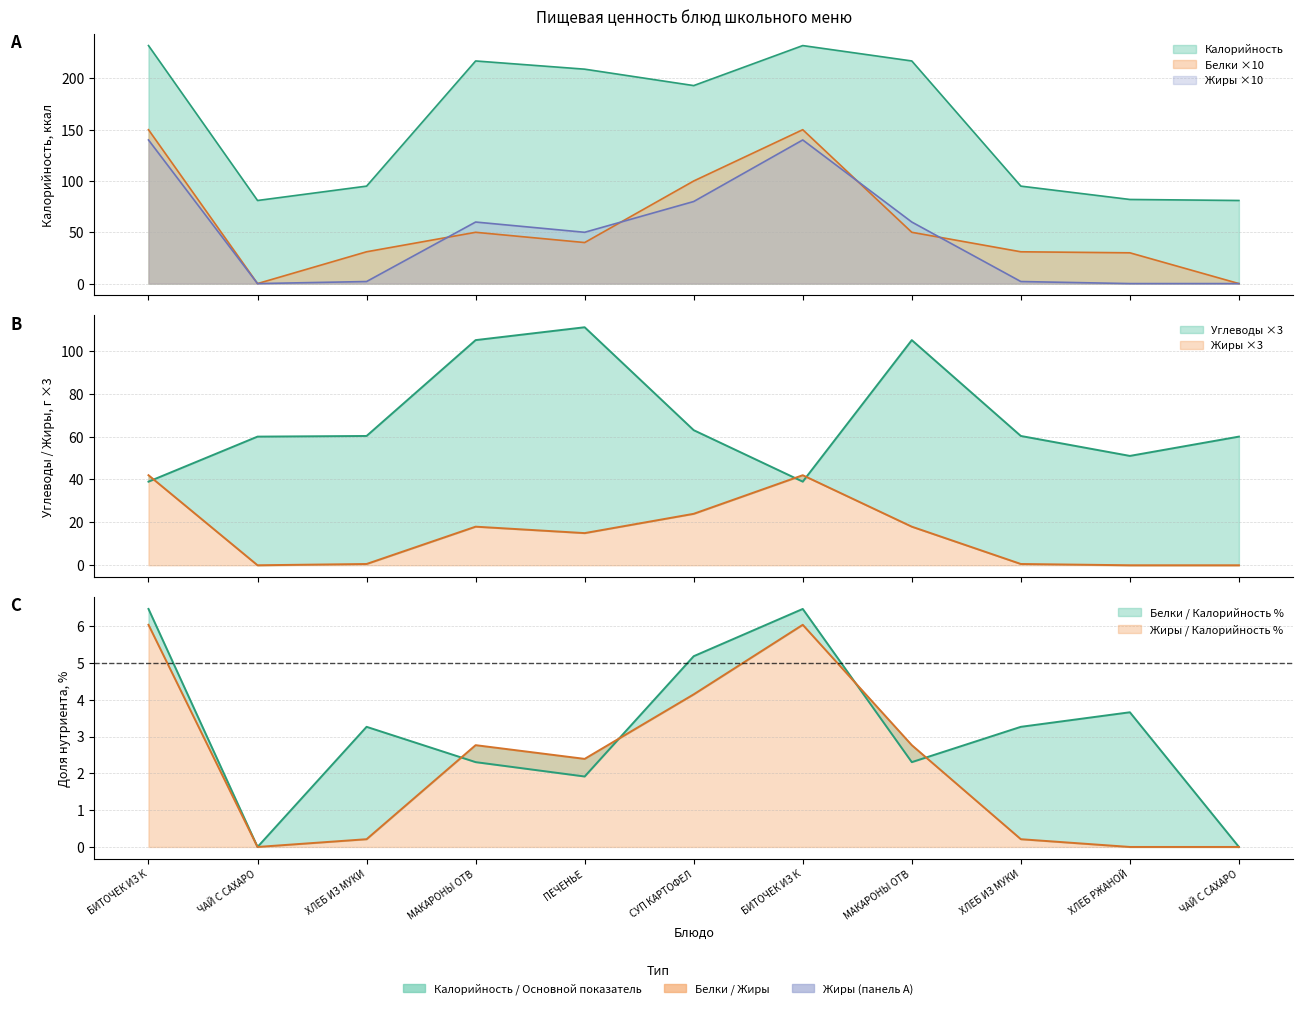

True or false: Жиры has a value of 94.0 at БИТОЧЕК ИЗ К.

False